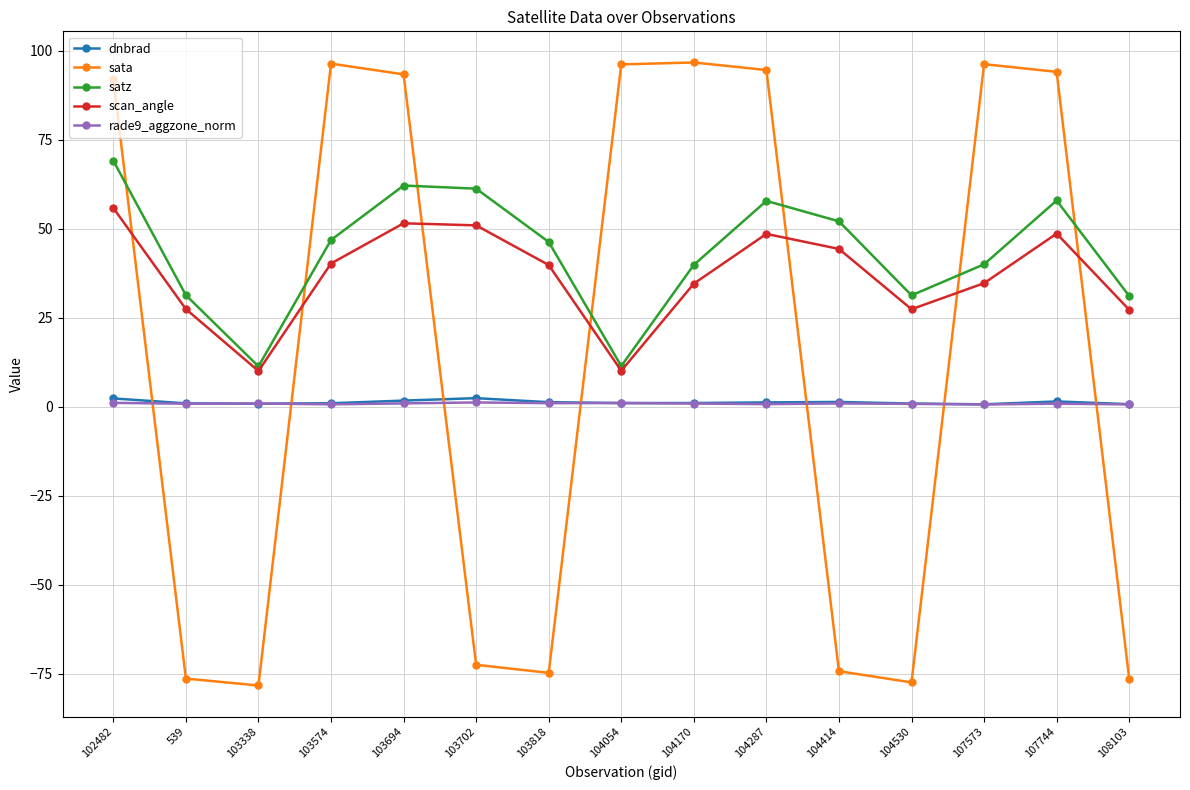

How many interior local valleys does the satz series have?

3